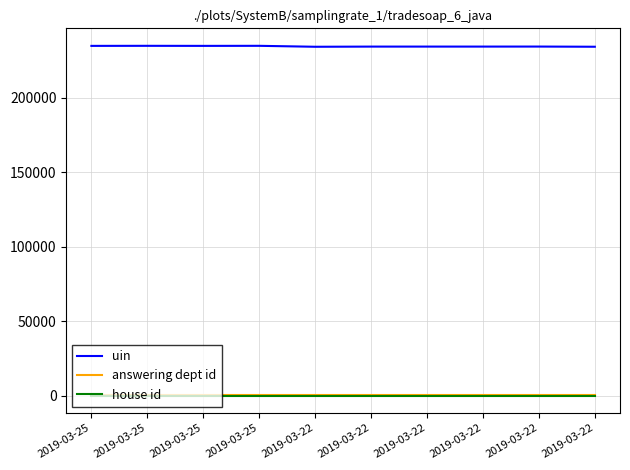

What are all the series names shown in the legend?

uin, answering dept id, house id